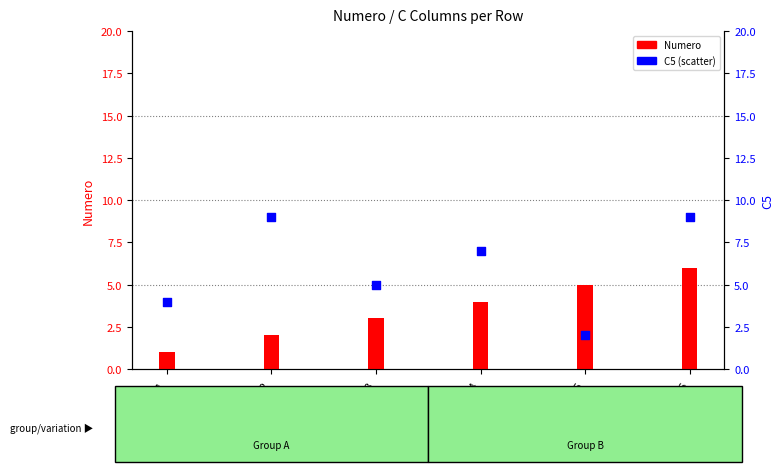

Which series contains the lowest Y value?

Numero (bar)